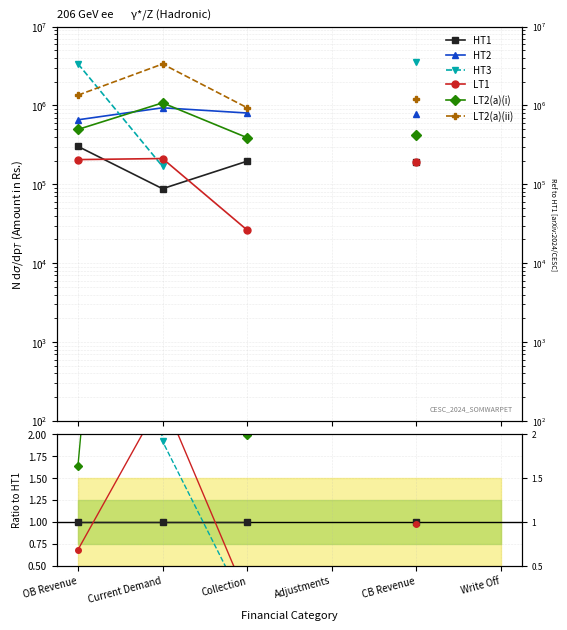

The value of LT1 at Collection is 0.2. True or false?

False